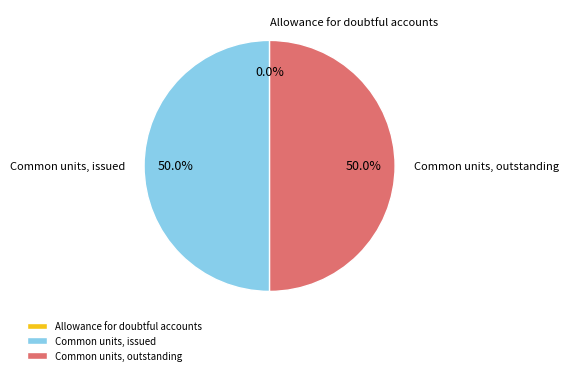

The Common units, outstanding slice represents 50% of the pie. True or false?

True